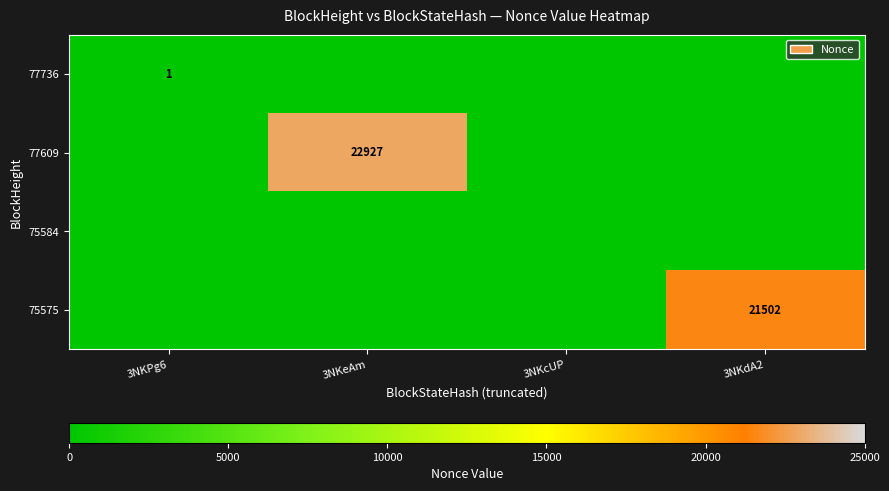

The 77736 series shows 1 at 3NKPg6. True or false?

True